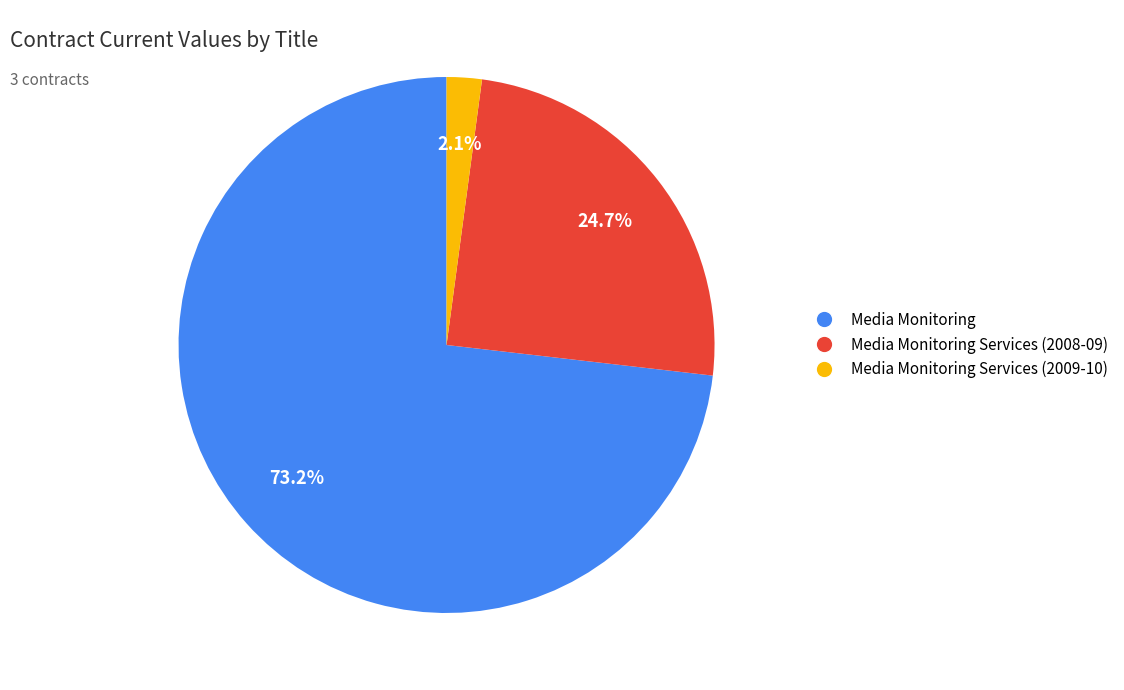

Is there any slice that represents more than half of the pie?

Yes